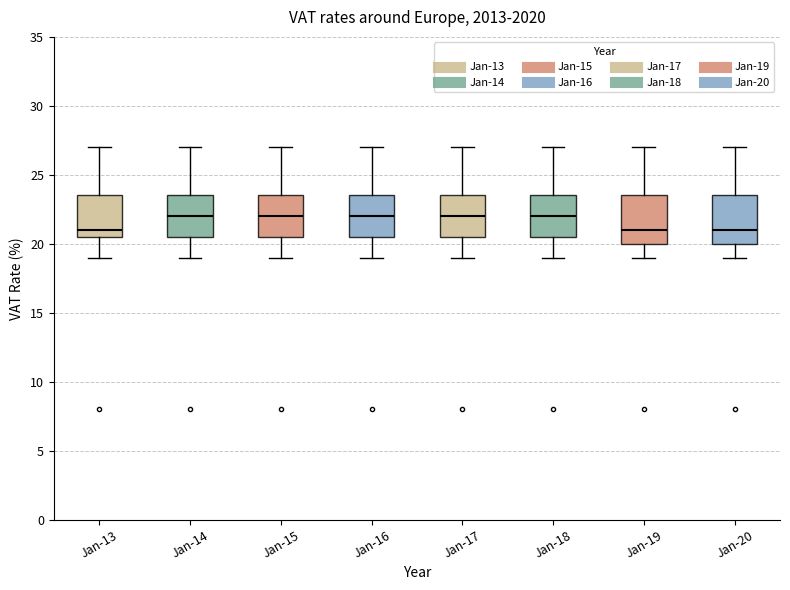

Where does the lower whisker of the box for Jan-20 end on the y-axis? The values are not printed on the chart, so give them approximately, as read against the axis.

19.0